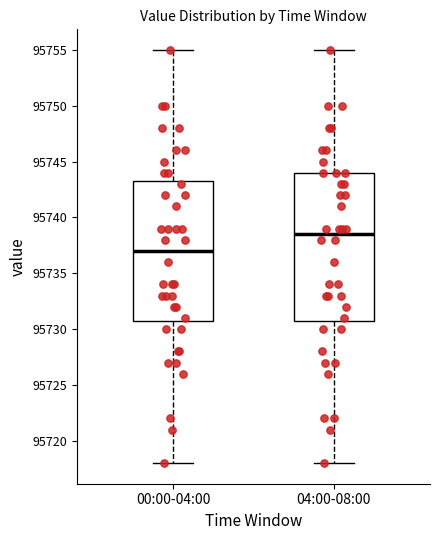

Which box is the tallest, from its lower edge to its upper edge?

04:00-08:00